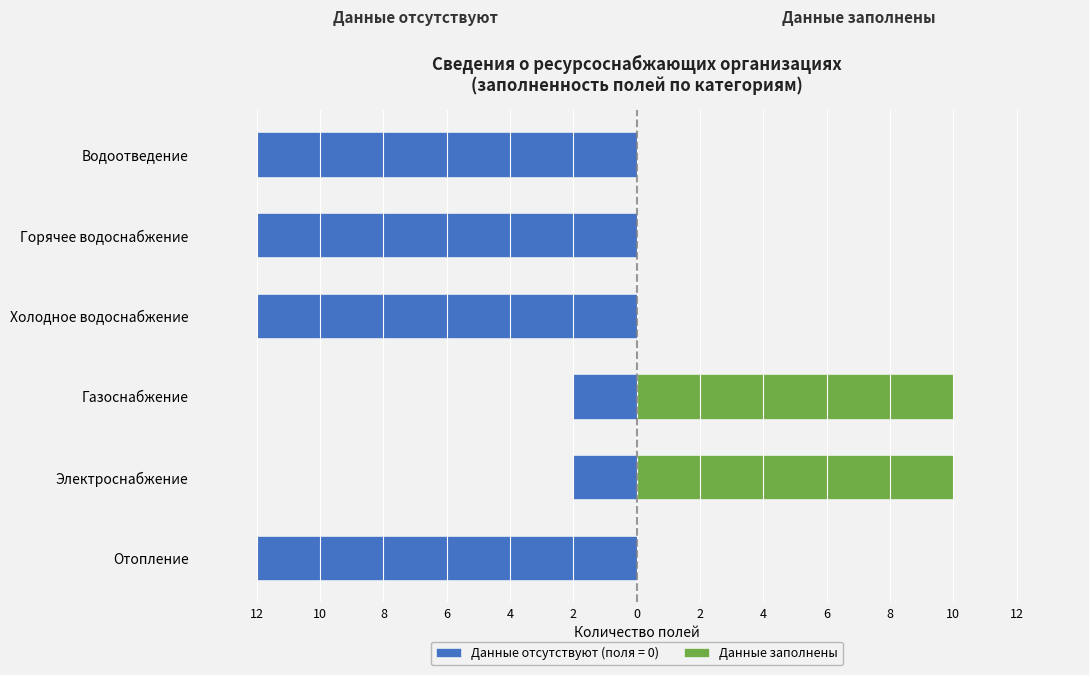

Where is the data nearest to the value 5?

Отопление